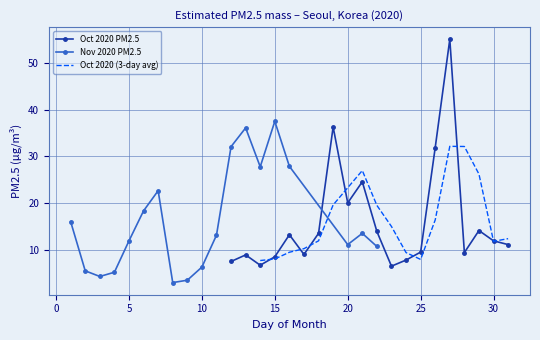

Is it true that Oct 2020 PM2.5 equals 8.6 at 15?

True